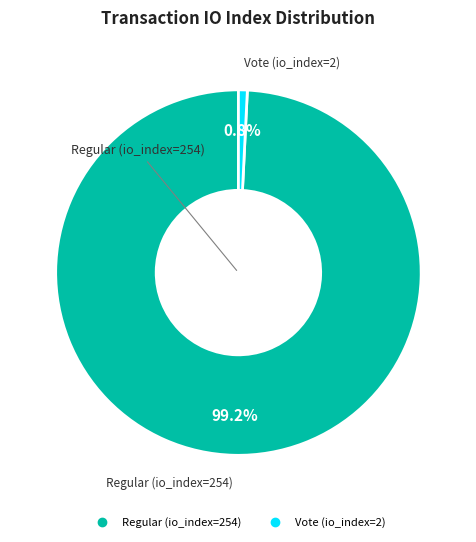

How many segments does this pie chart have?

2